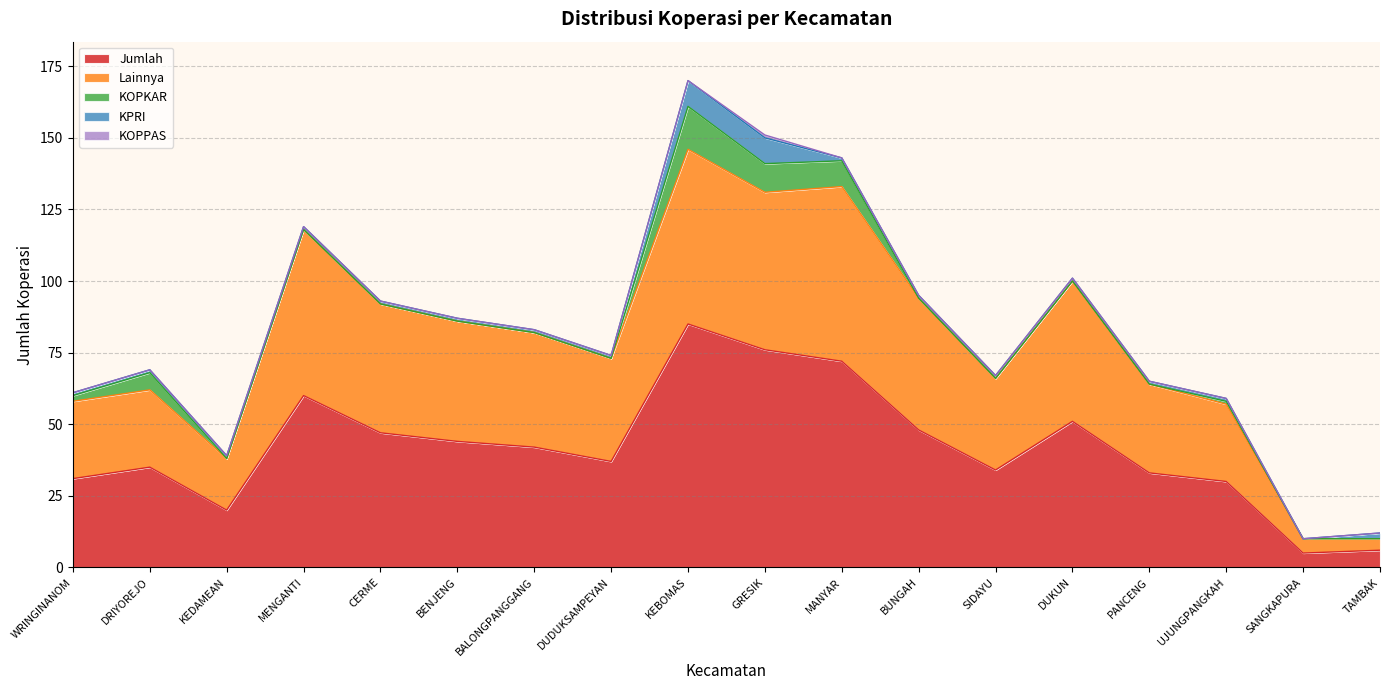

Which series ends up on top after the final intersection of KPRI and KOPKAR?

KPRI